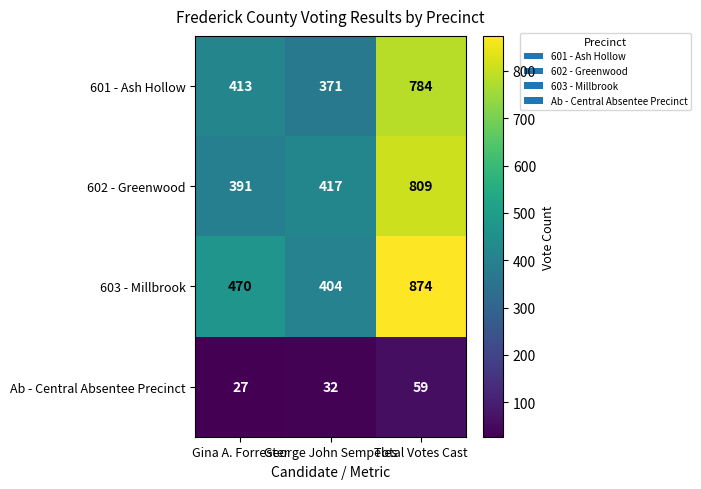

At how many categories does at least one series exceed 543?

1